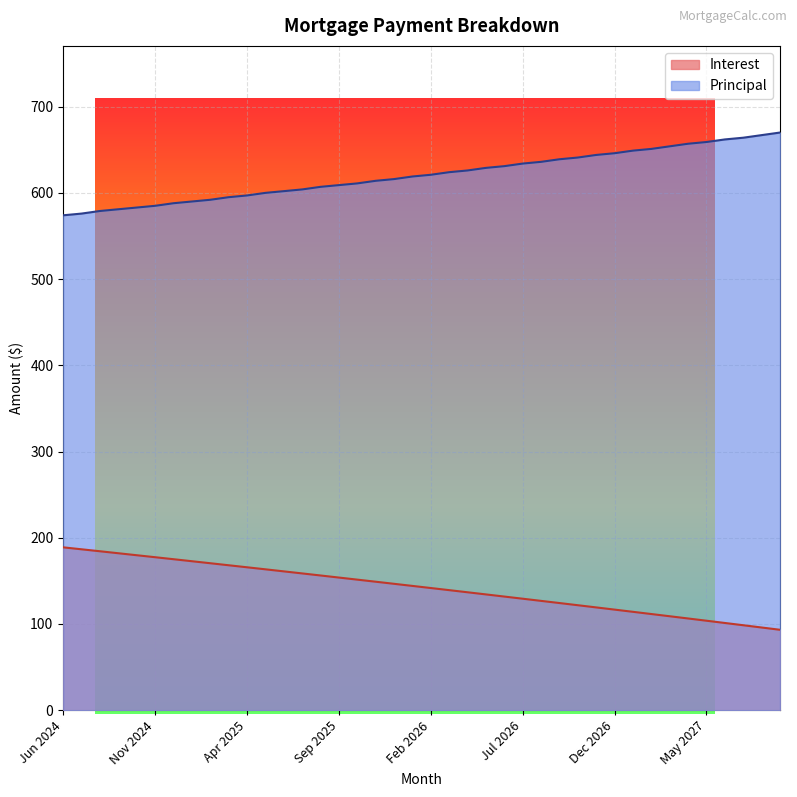

What position from the left is Mar 2026?

22